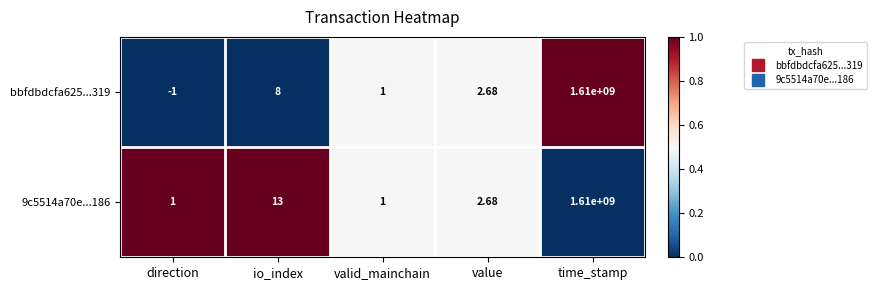

How many categories are shown in the chart?

5